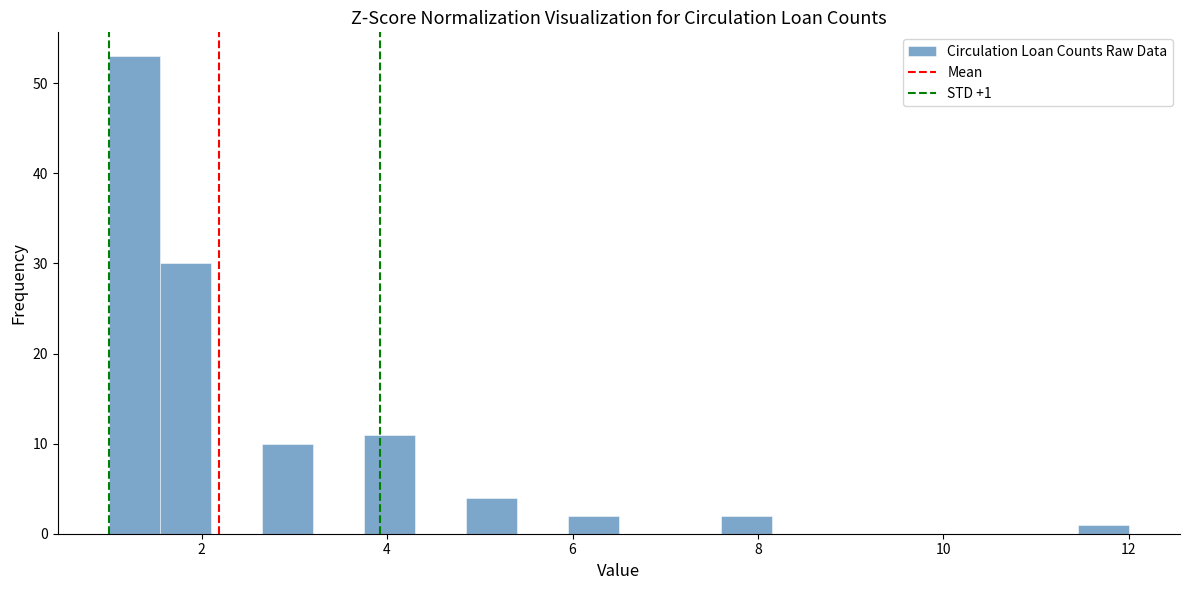

Around what value on the x-axis is the tallest bar? Give the approximate position of its centre, as read against the axis.

1.2